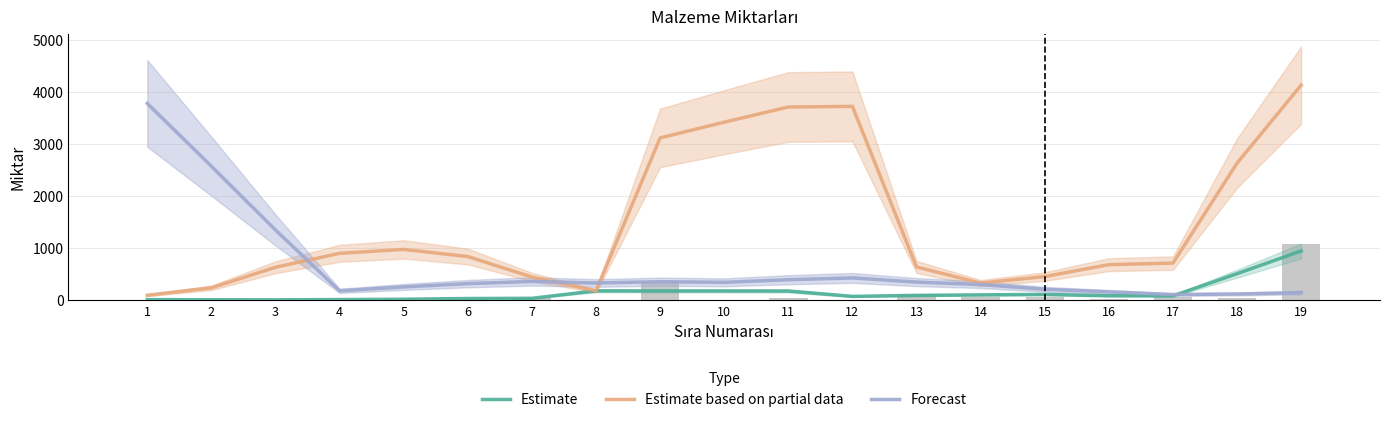

What is the value of the Estimate based on partial data bar at the 15th from the left?

456.0